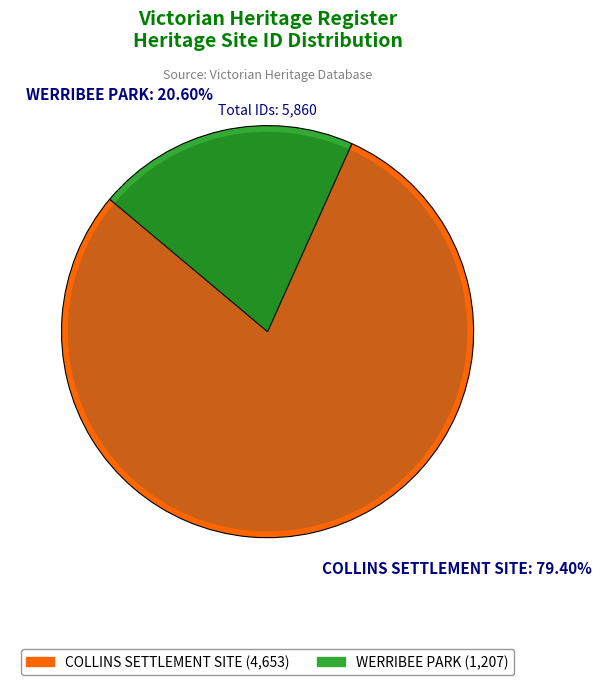

How many slices are in this pie chart?

2